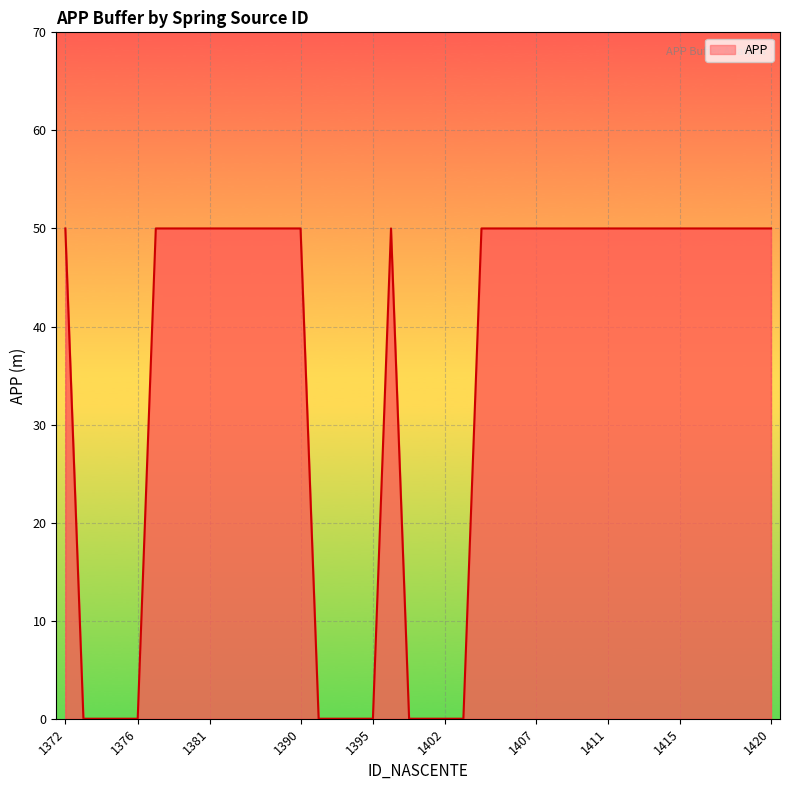

What is the difference between the maximum and minimum values?

50